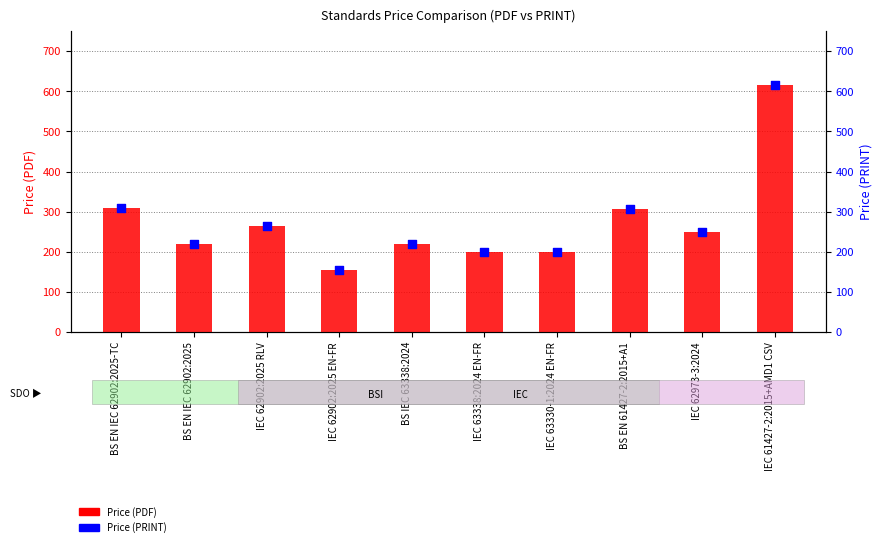

What are all the series names shown in the legend?

Price (PDF), Price (PRINT)